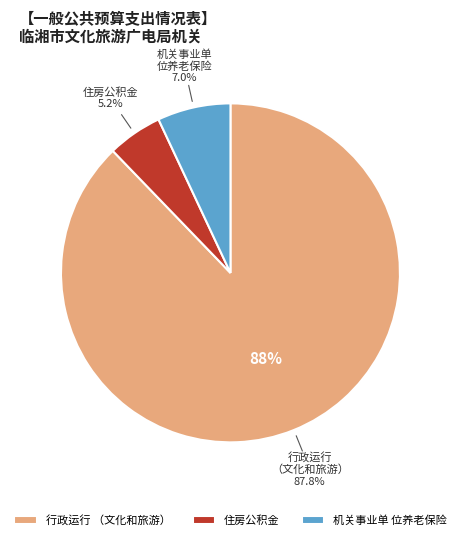

To the nearest percent, what is the difference between the largest and smallest slice percentages?

83%